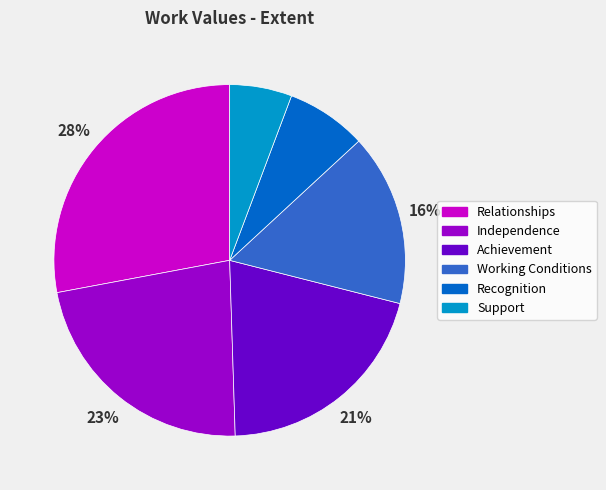

To the nearest percent, what is the difference between the Achievement and Support slice percentages?

15%